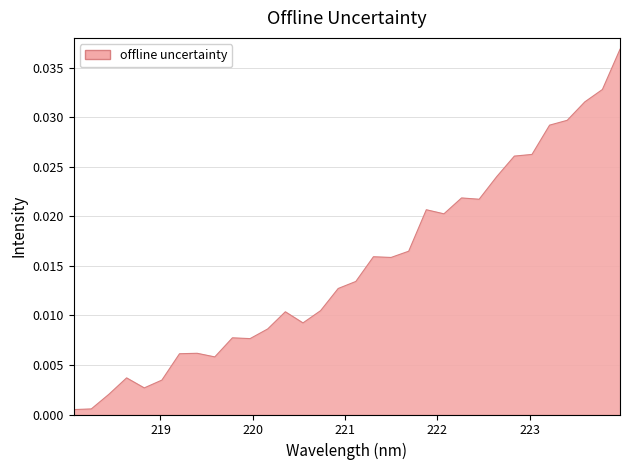

Which label corresponds to the largest value in the chart?

223.9802